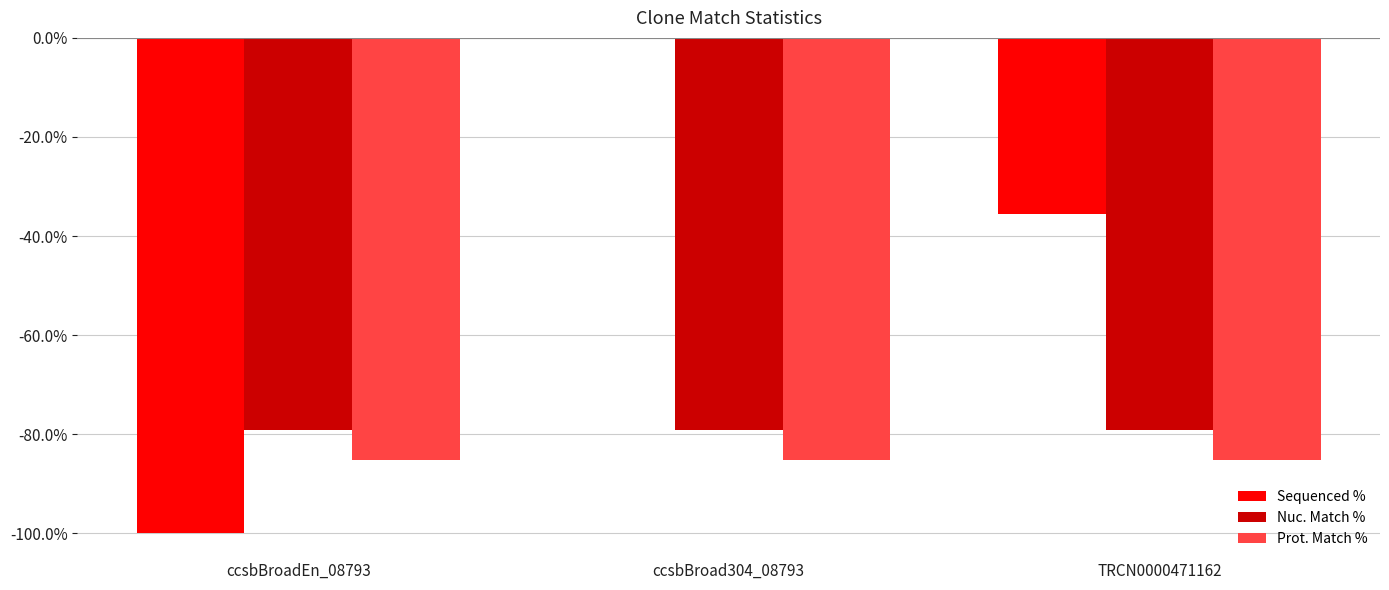

Is it true that Sequenced % equals -100.0 at ccsbBroadEn_08793?

True